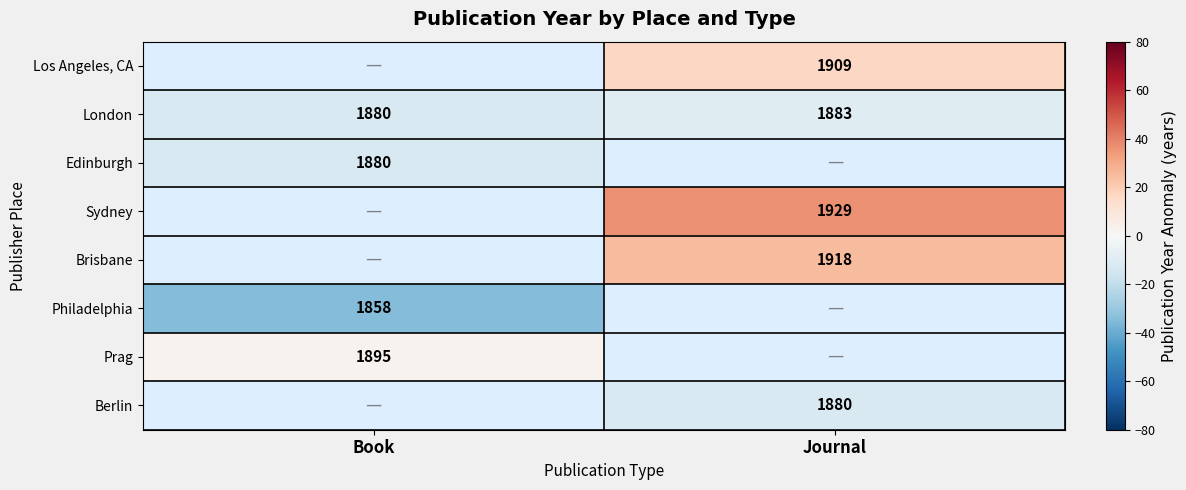

True or false: Los Angeles, CA has a value of 5.5 at Journal.

False